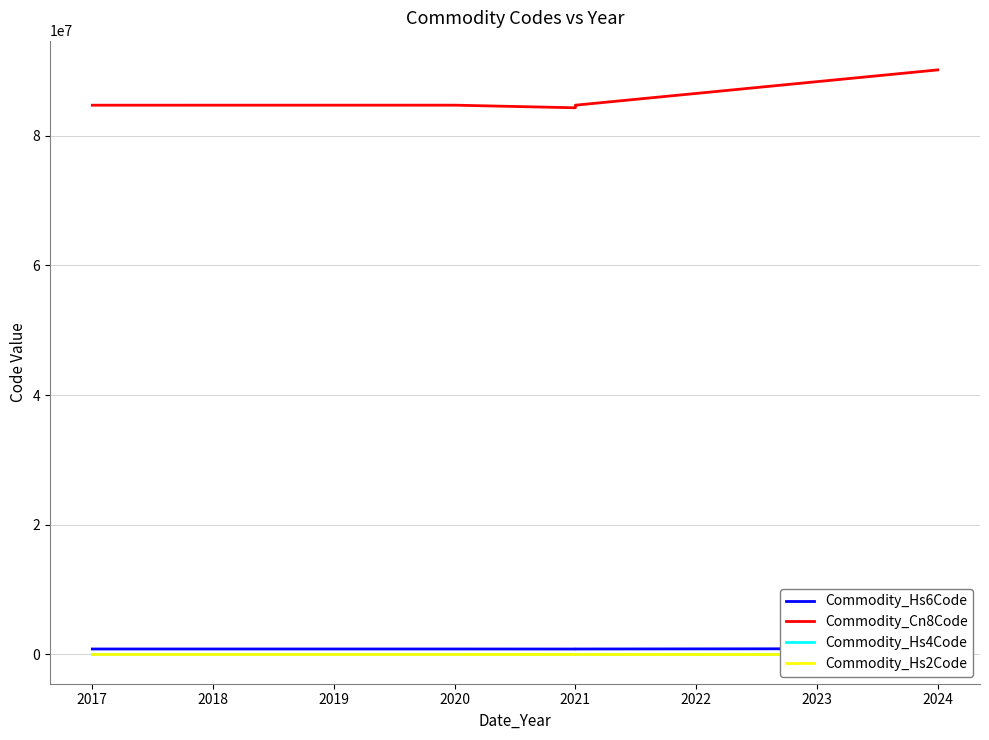

What is the difference between the maximum and minimum values in the Commodity_Cn8Code series?

5844900